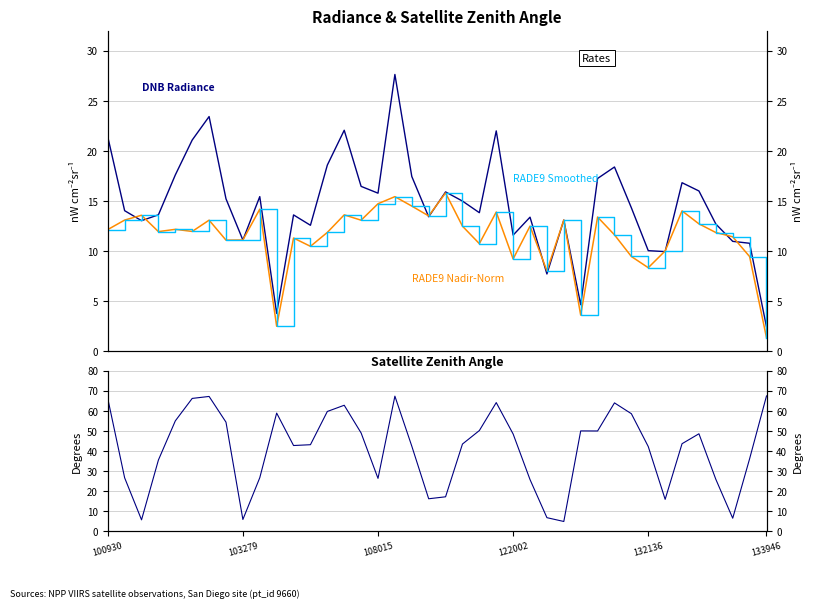

How many interior local valleys does the Satellite Zenith Angle series have?

9